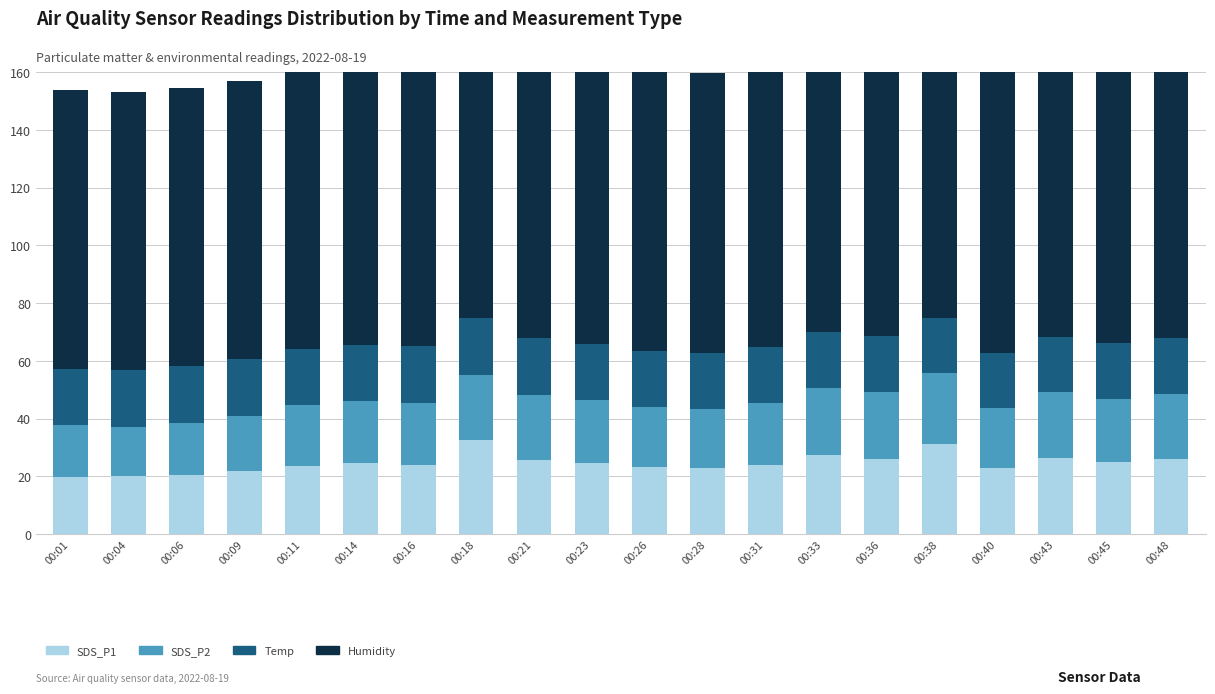

Which series has the widest spread of values?

SDS_P1